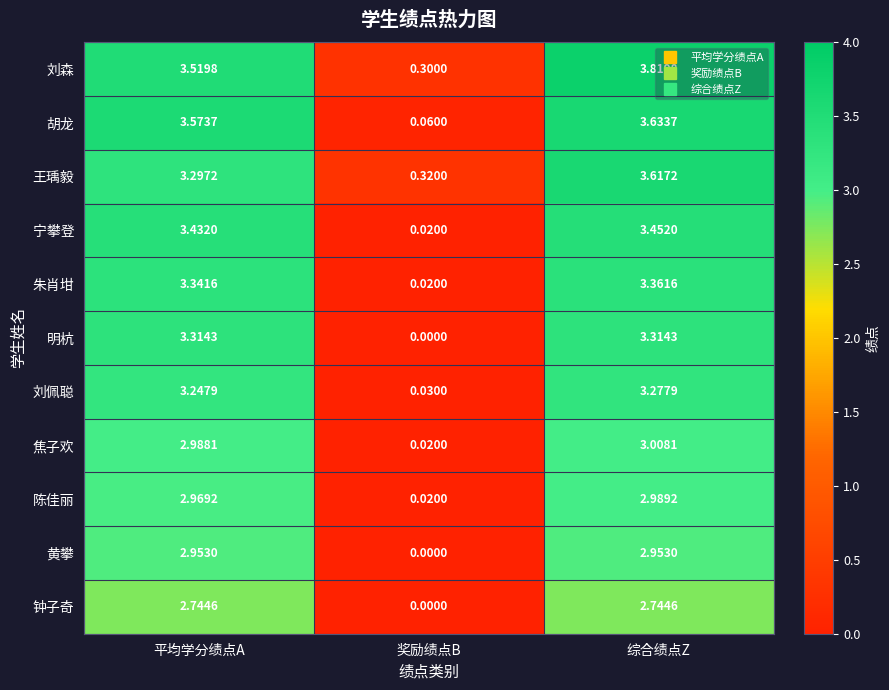

Count the number of categories in the chart.

3